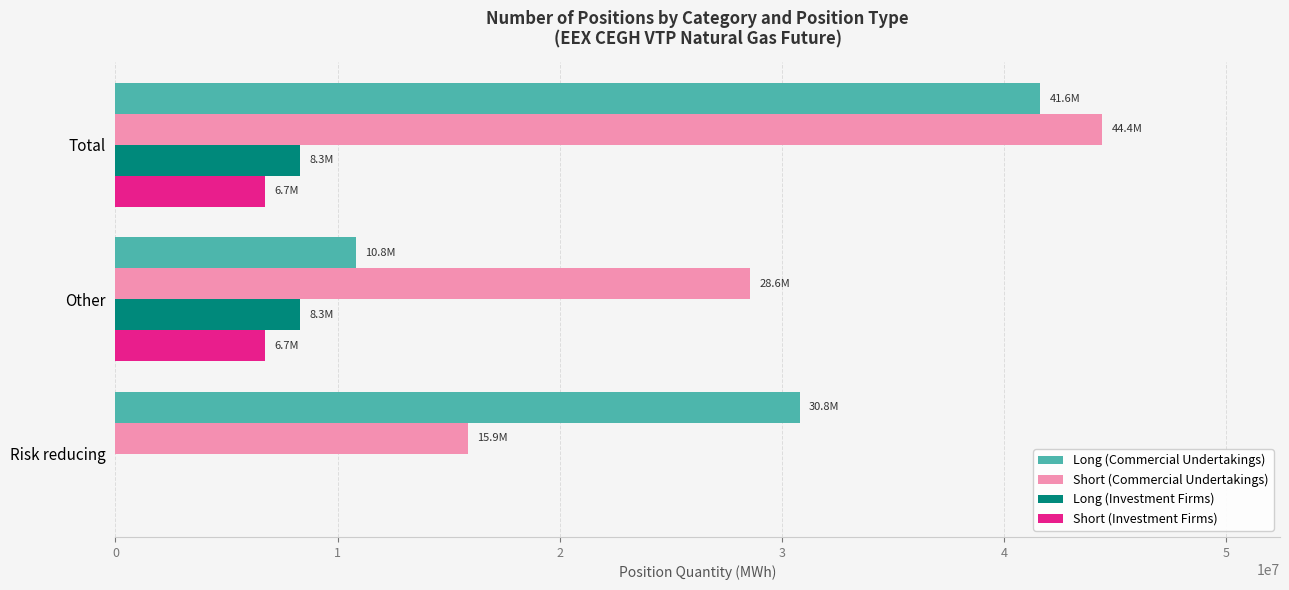

What is the maximum value for Long (Commercial Undertakings)?

41641065